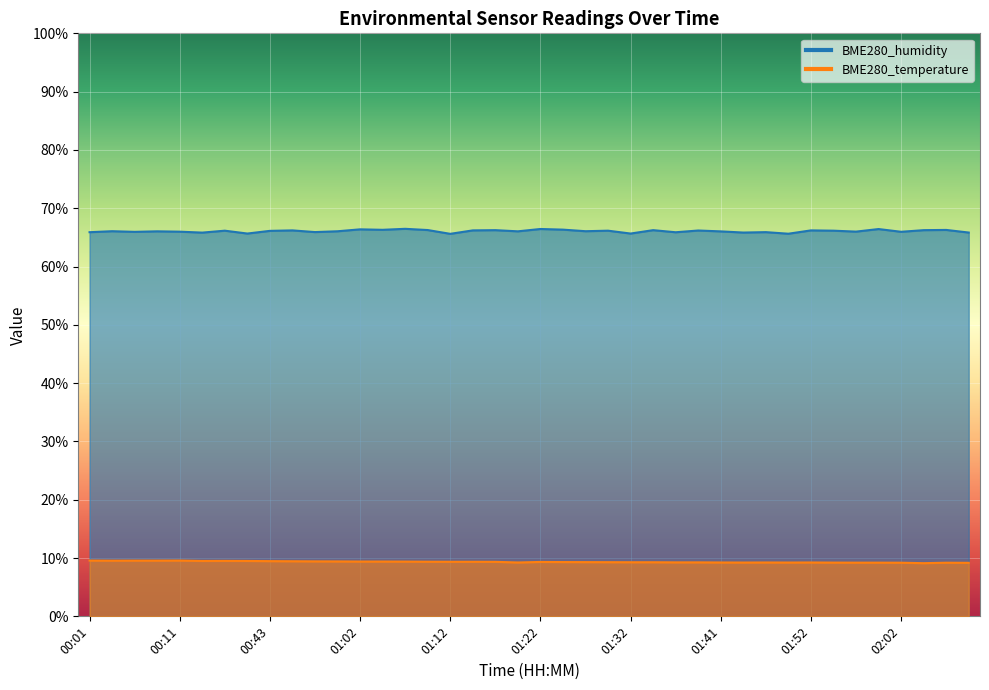

What is the label of the 2nd point from the left?

00:04